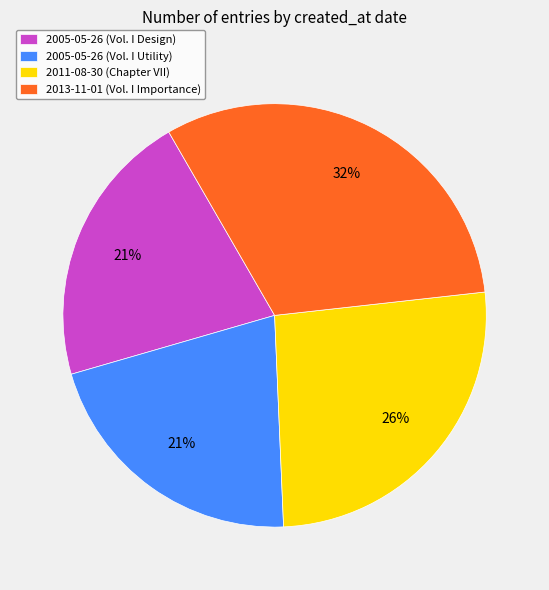

To the nearest percent, what is the combined percentage of 2013-11-01 (Vol. I Importance) and 2005-05-26 (Vol. I Utility)?

53%